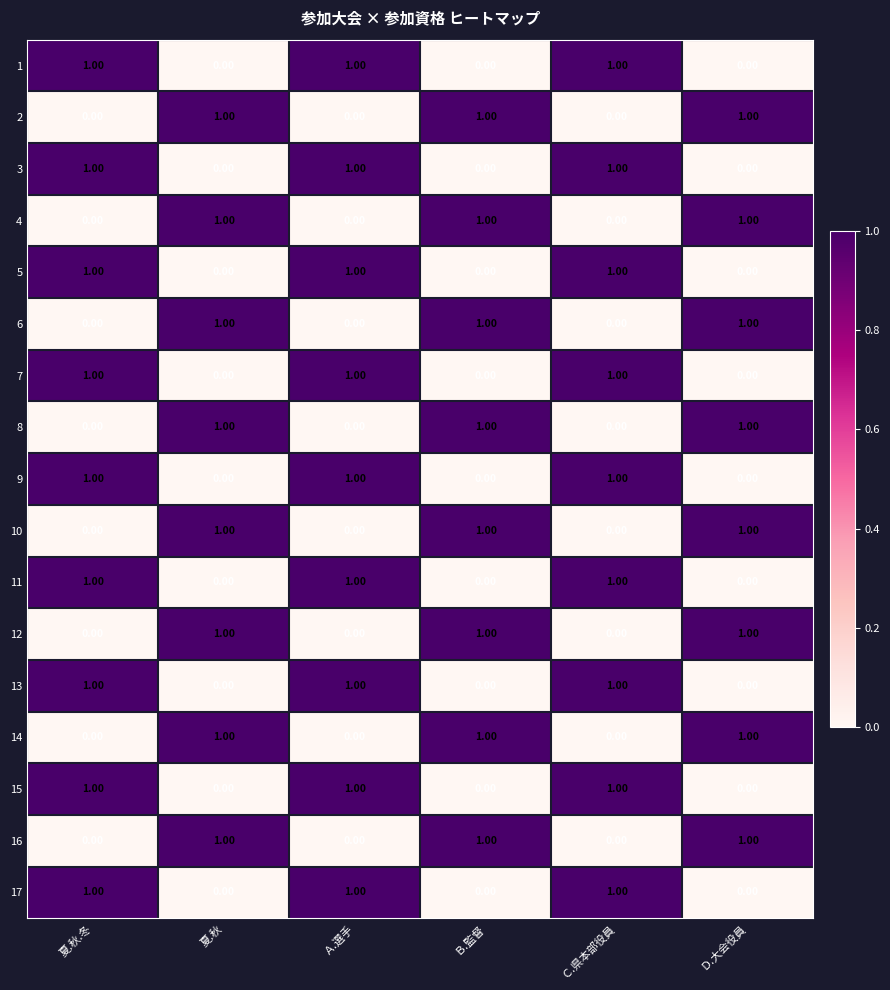

What is the sum of all 6 values?

3